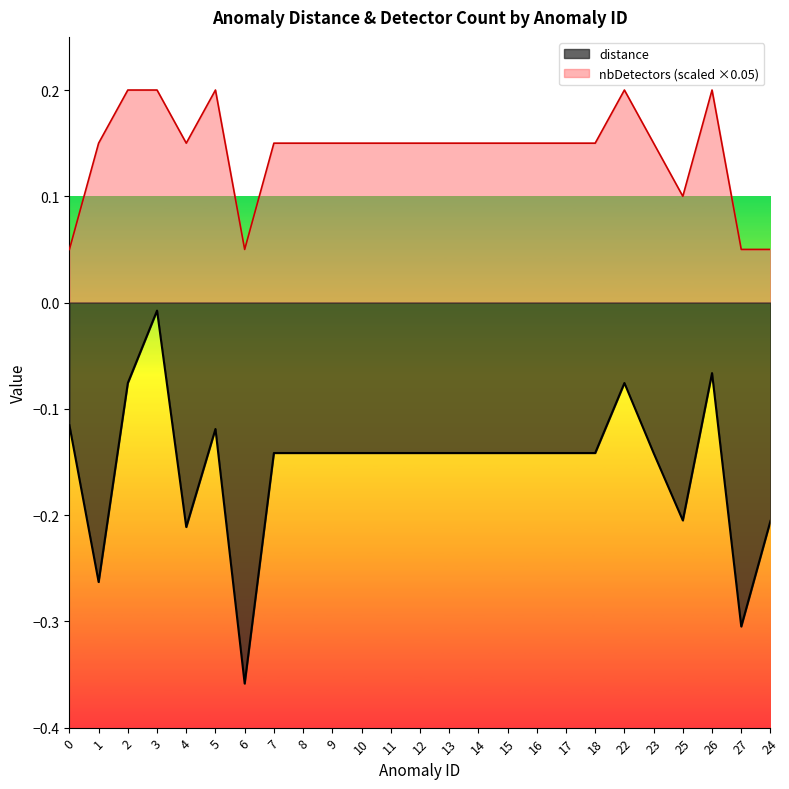

Rank the categories by distance value from lowest to highest.

6, 27, 1, 4, 24, 25, 7, 8, 9, 10, 11, 12, 13, 14, 15, 16, 17, 18, 23, 5, 0, 2, 22, 26, 3